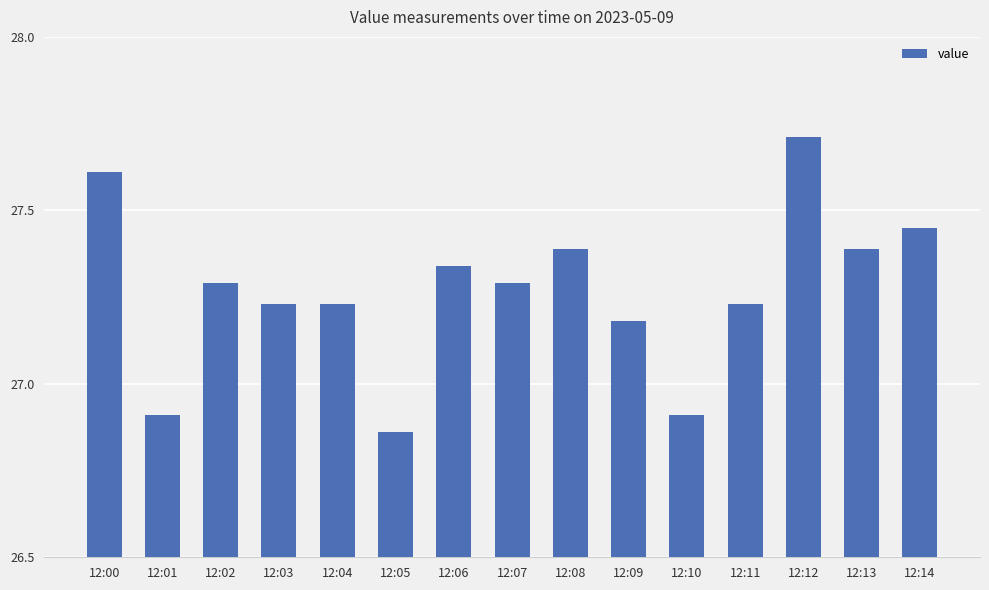

The chart shows a value of 37.0 at 12:09. True or false?

False